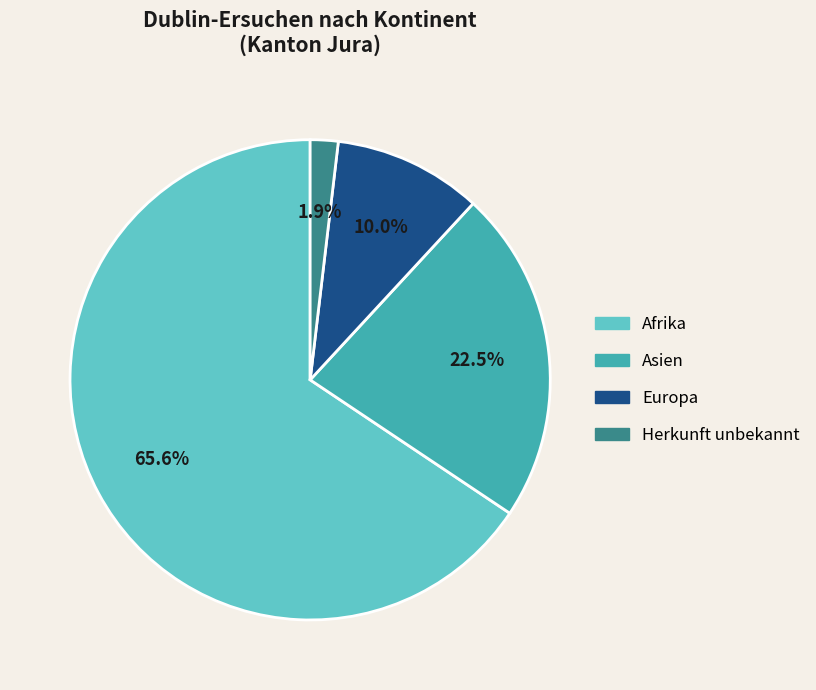

Which slice is the smallest?

Herkunft unbekannt